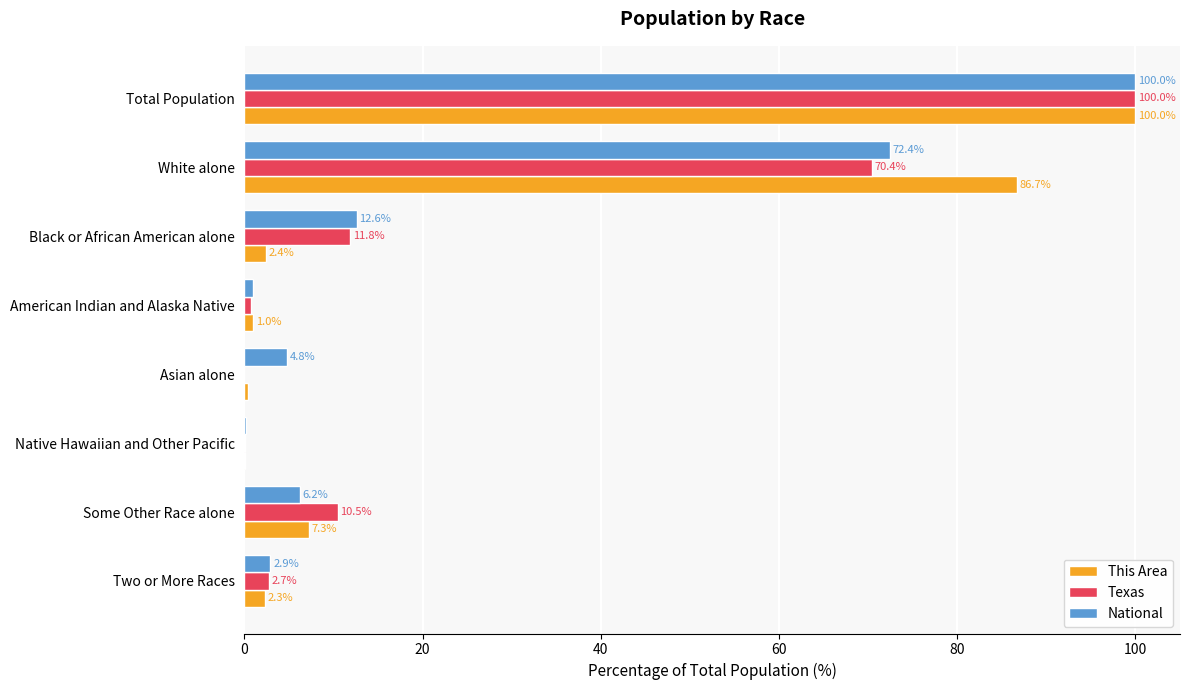

At which label does Texas reach its peak?

Total Population